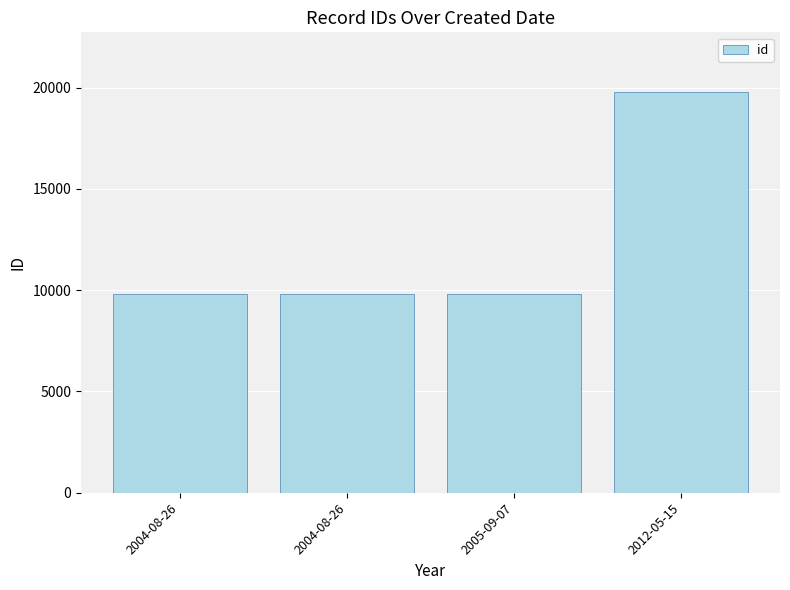

How many data points does each series have?

4